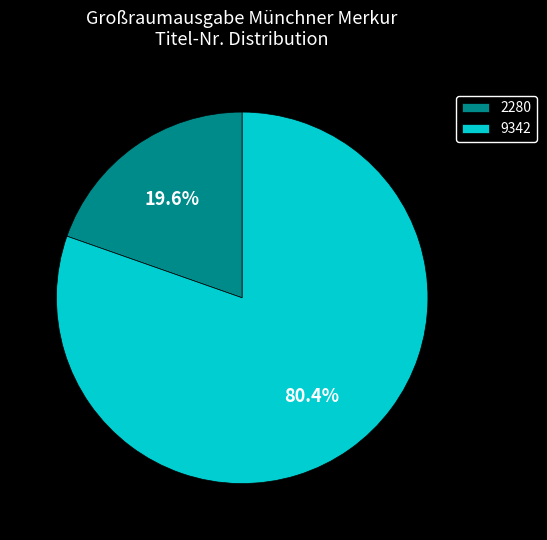

Does 2280 account for over 50% of the chart?

No